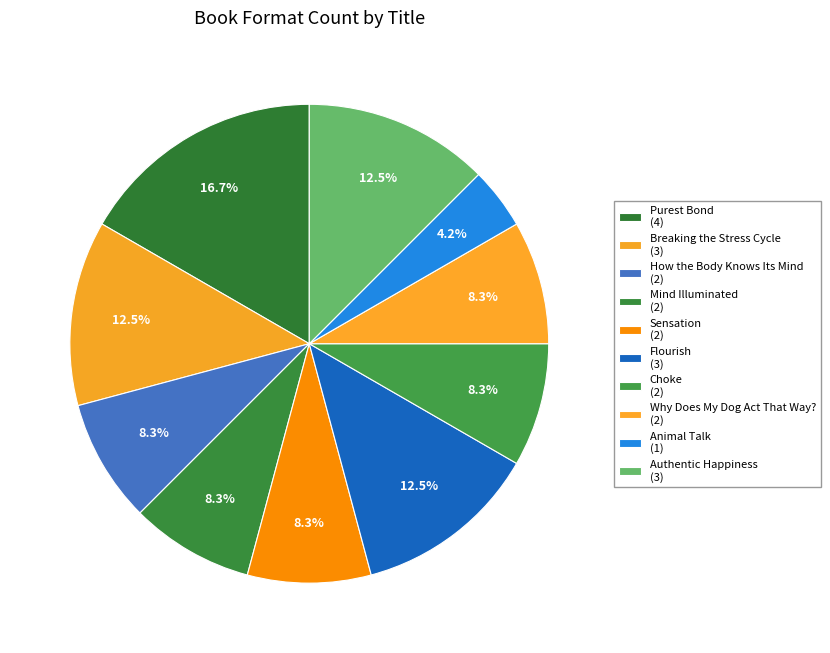

How many slices are in this pie chart?

10